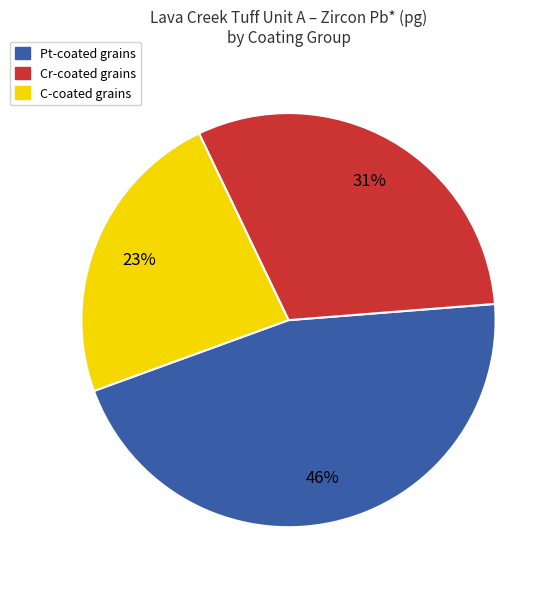

Is there a majority slice in this chart?

No